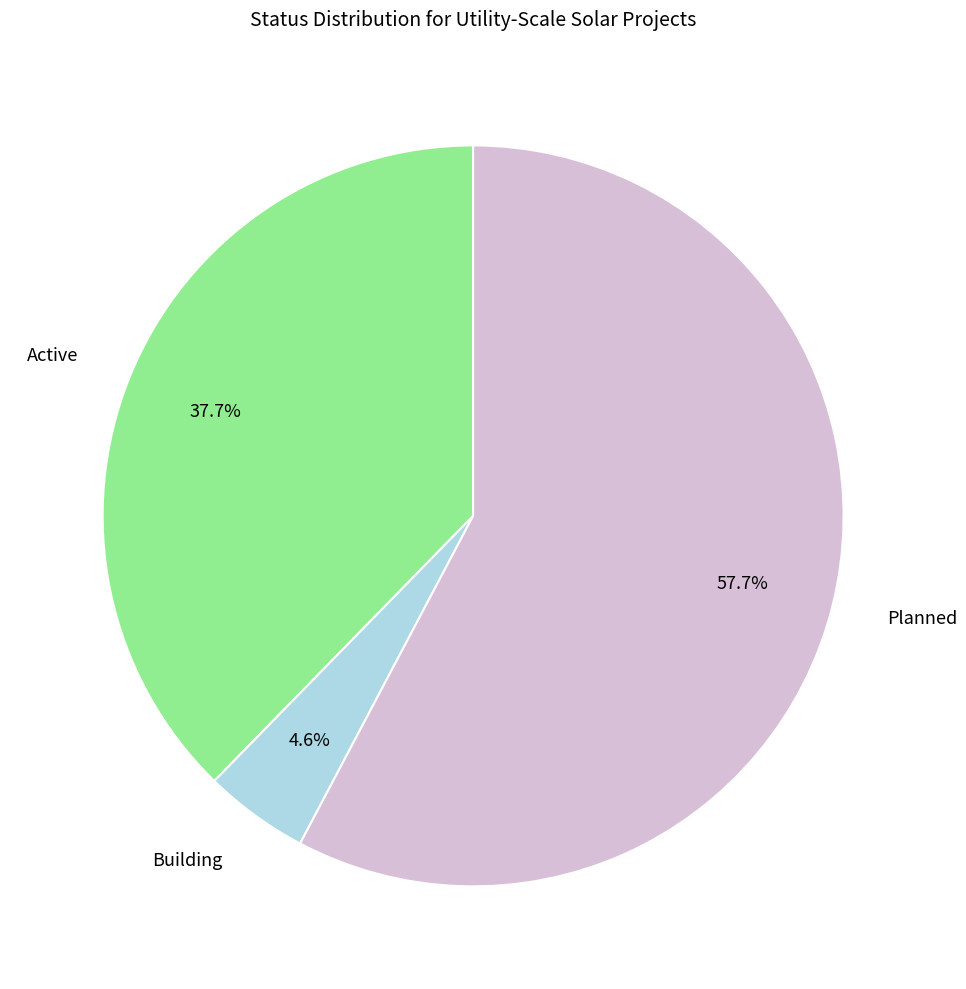

Is there any slice that represents more than half of the pie?

Yes